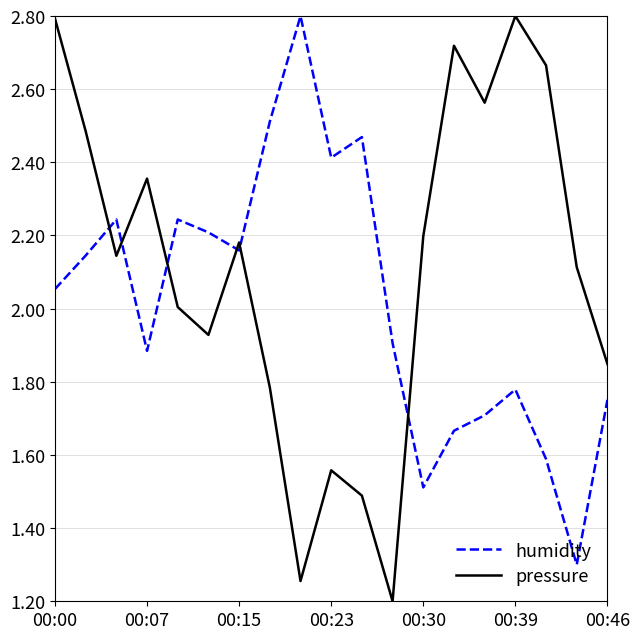

Which series has the largest range (max minus min)?

pressure